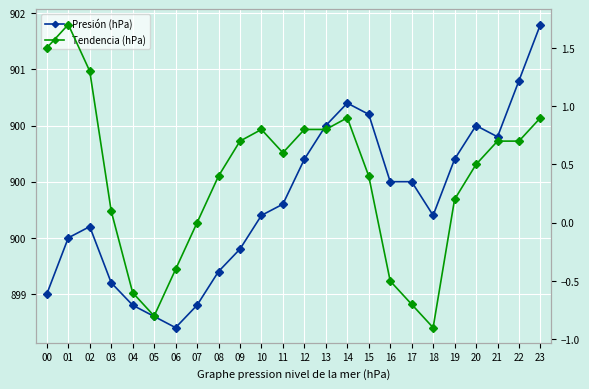

What is the value of the Presión (hPa) point at the 23rd from the left?

900.9